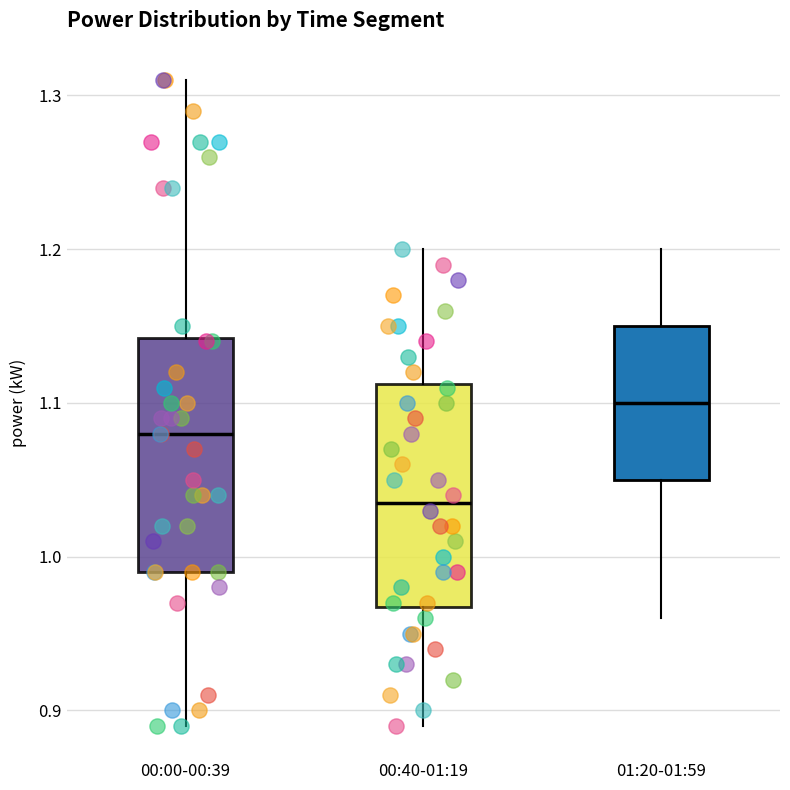

Which box has the highest median line?

01:20-01:59